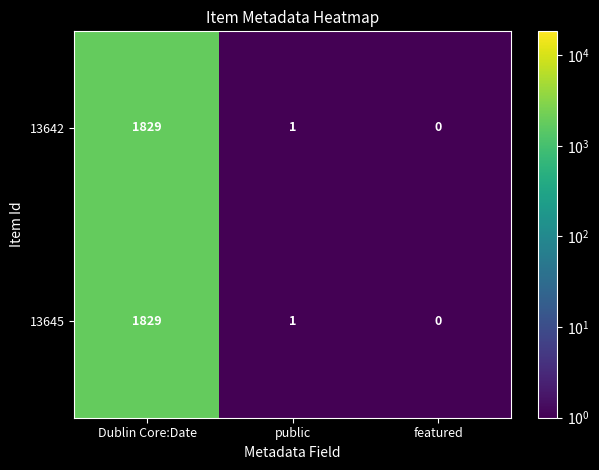

Is the value of 13642 at public greater than the value of 13645 at Dublin Core:Date?

No